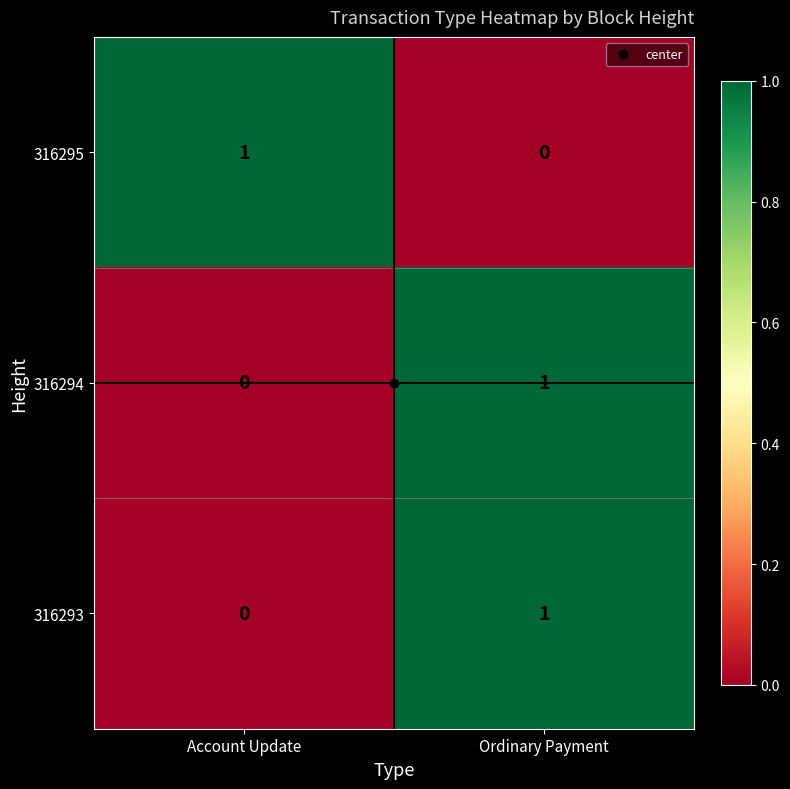

What is the spread (max minus min) of values at Account Update?

1